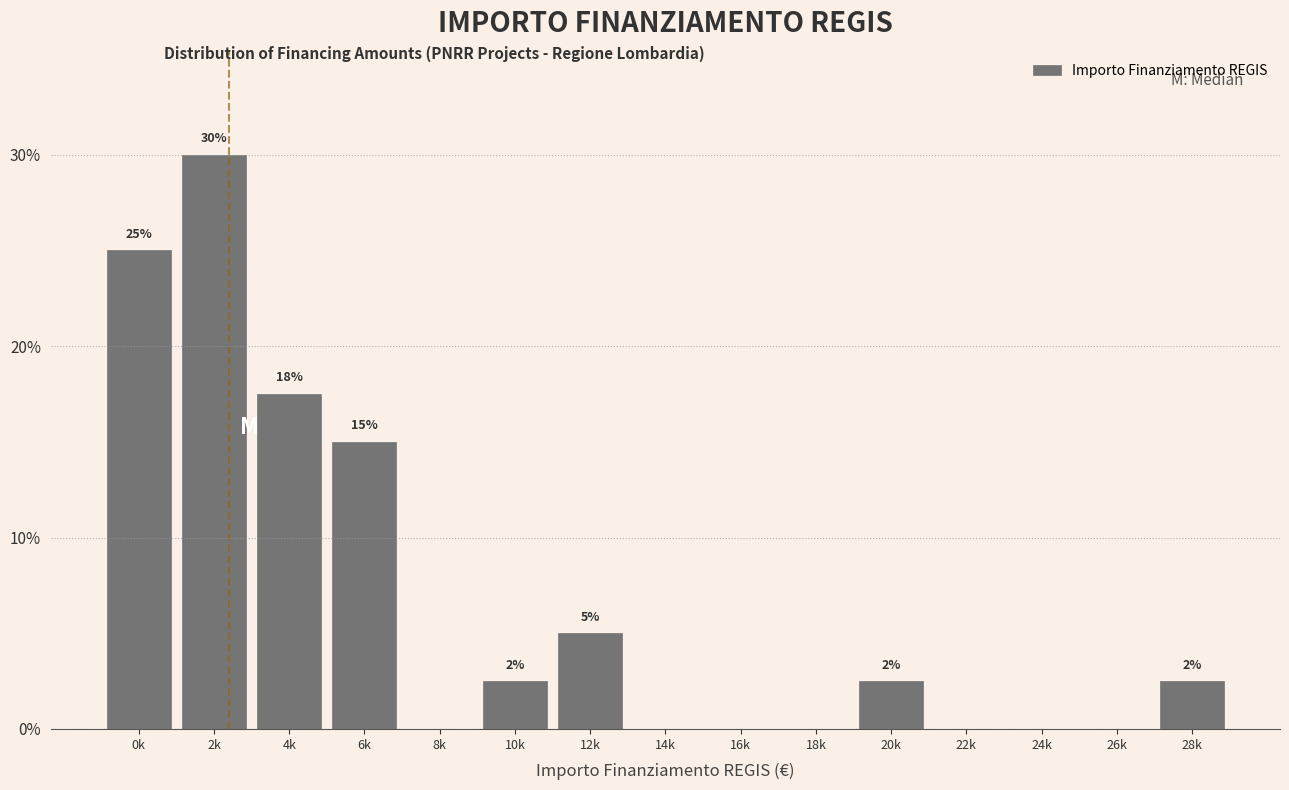

Is it true that the value at 12k is 5.0?

True